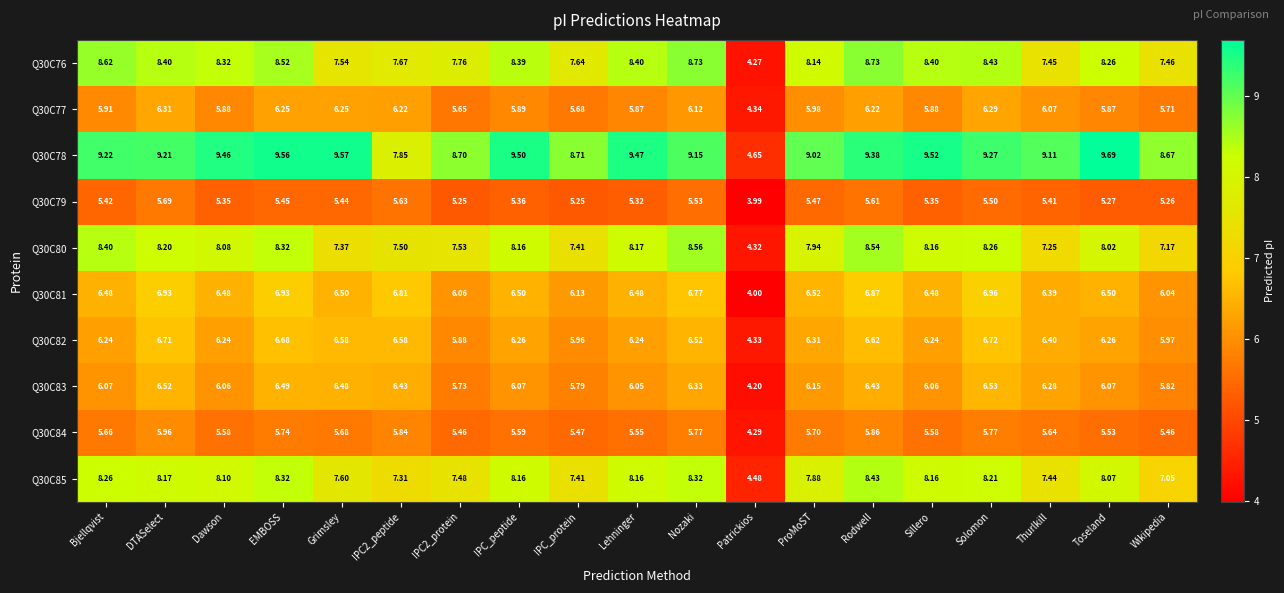

Where does the Q30C85 series first go above 8?

Bjellqvist